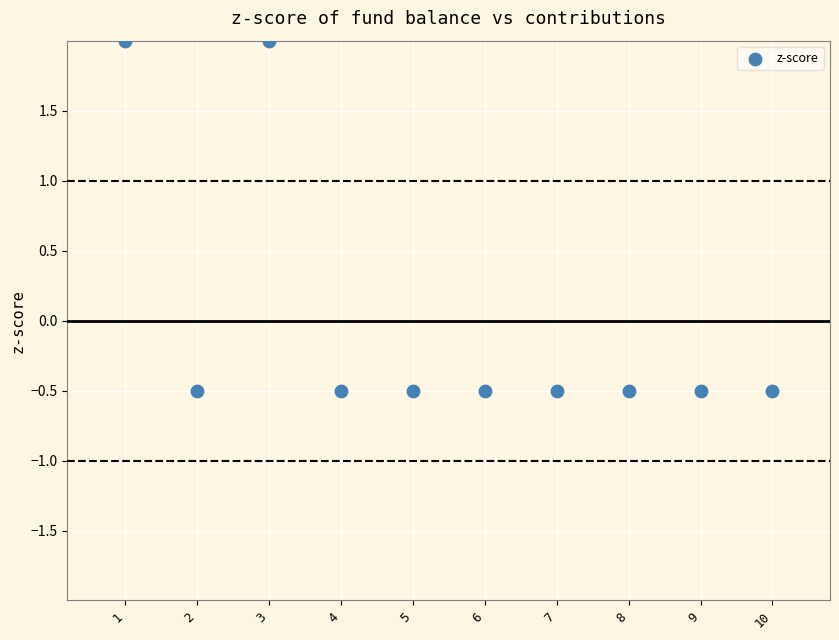

What is the range of Y values (max minus min)?

2.5